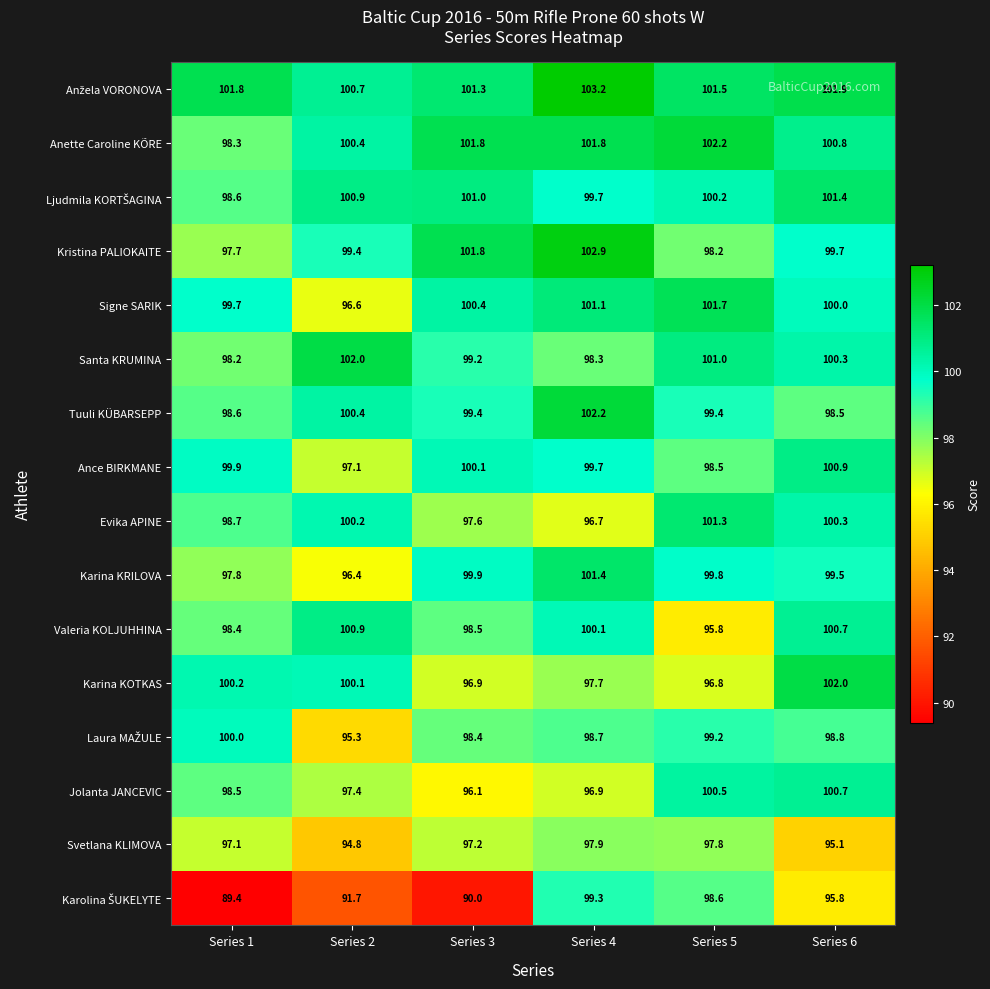

What is the sum of the Anette Caroline KÕRE values at Series 2 and Series 4?

202.2